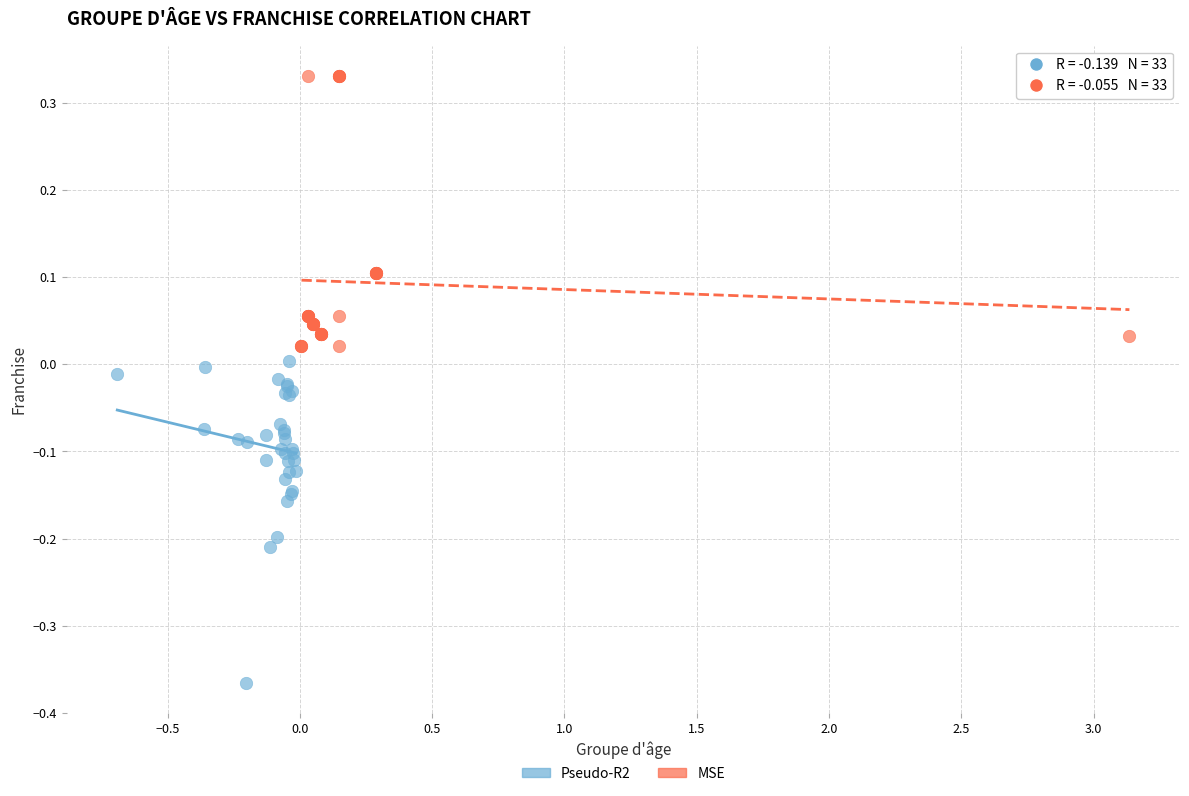

What are all the series names shown in the legend?

Pseudo-R2, MSE